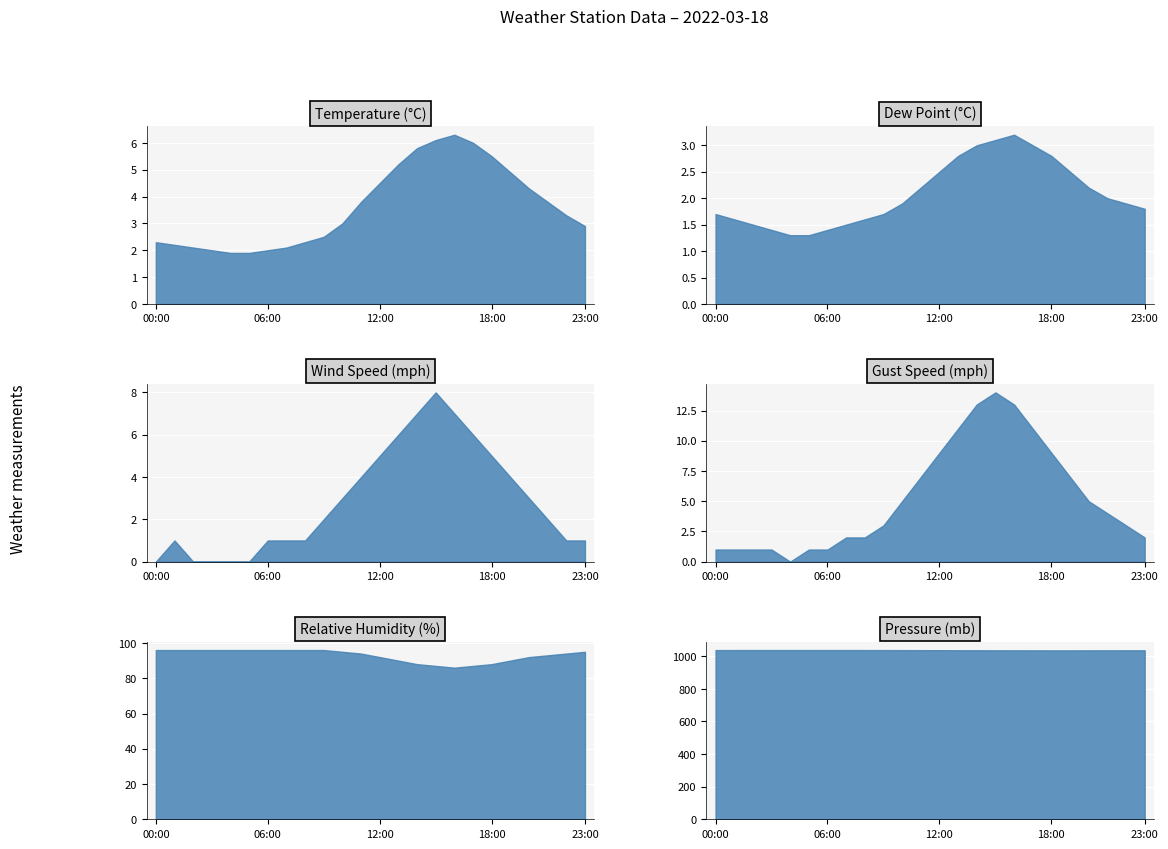

Which series has the largest total across all categories?

mb